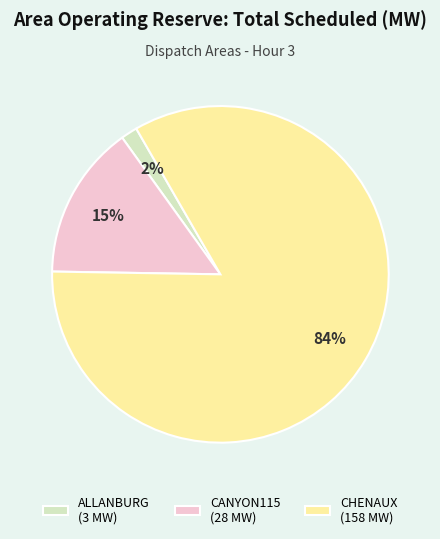

Do ALLANBURG (3 MW) and CHENAUX (158 MW) together represent more than half of the pie?

Yes